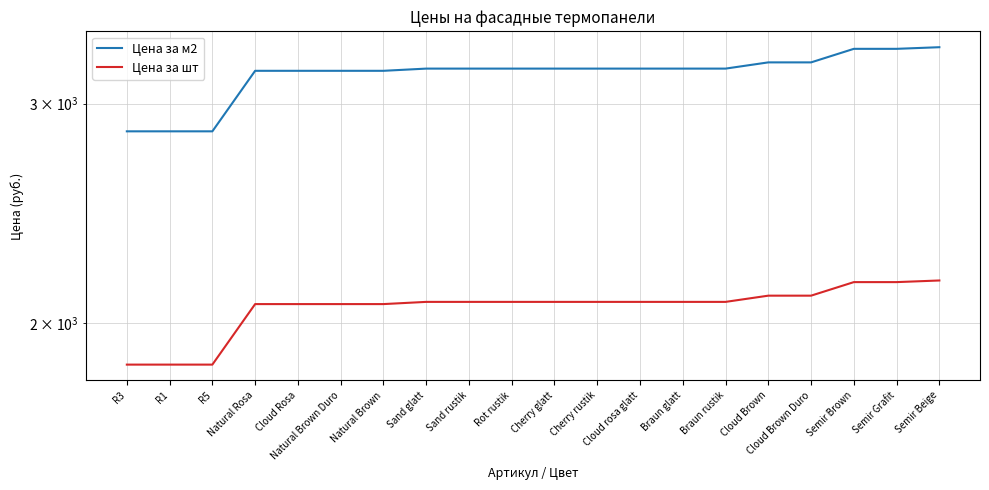

How many lines are shown in the chart?

2